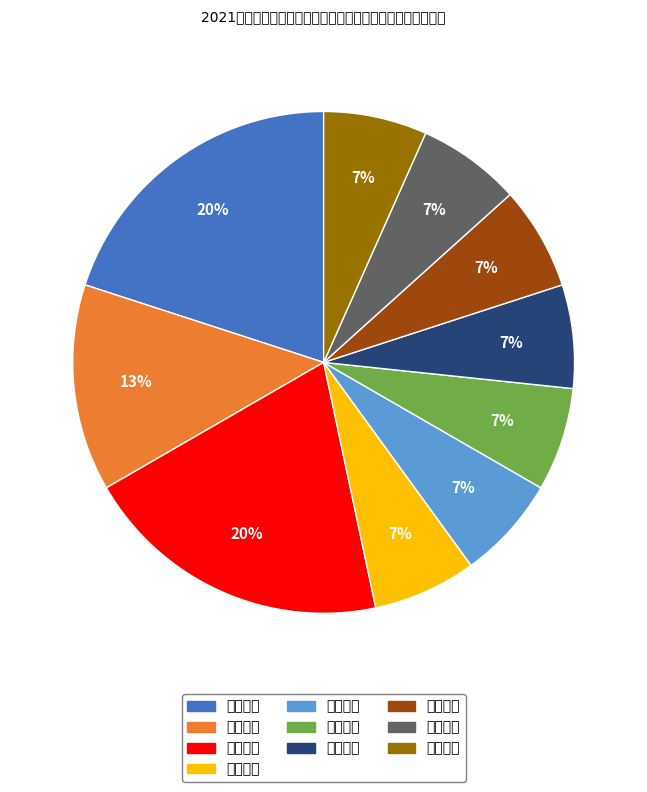

True or false: 中学历史 accounts for 7% of the total.

True